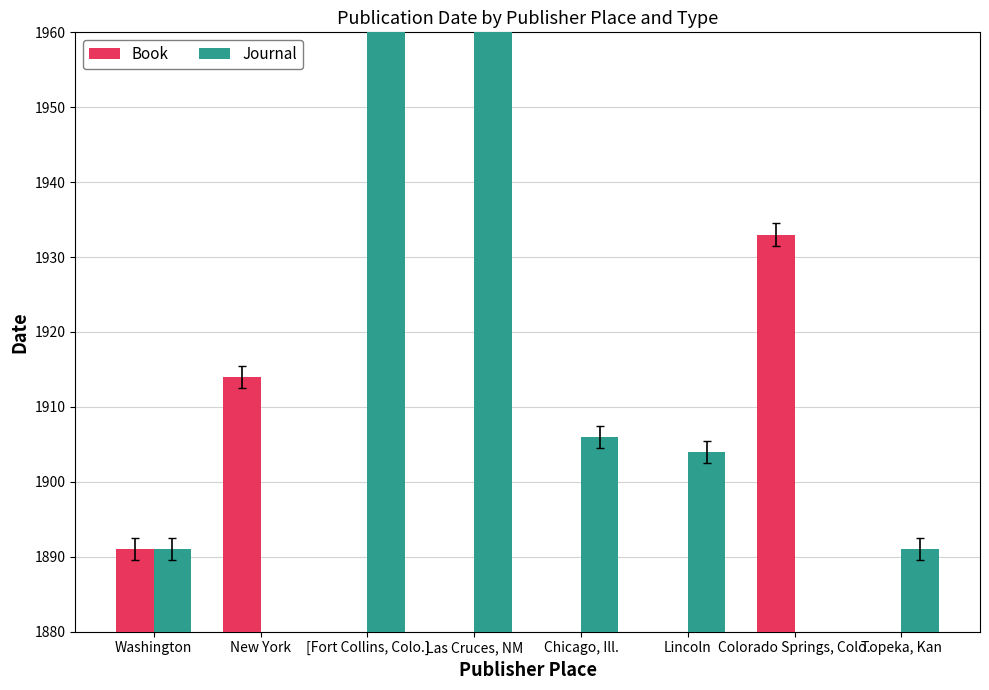

True or false: Journal has a value of 1891 at Topeka, Kan.

True